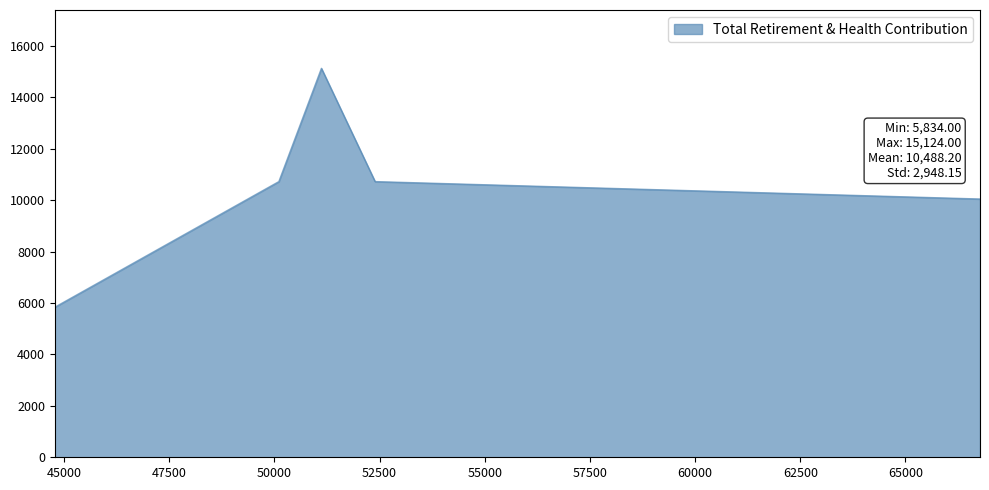

Reading left to right, extract all data points from this chart.

66772.0=10043	52394.0=10720	51118.0=15124	50106.0=10720	44779.0=5834